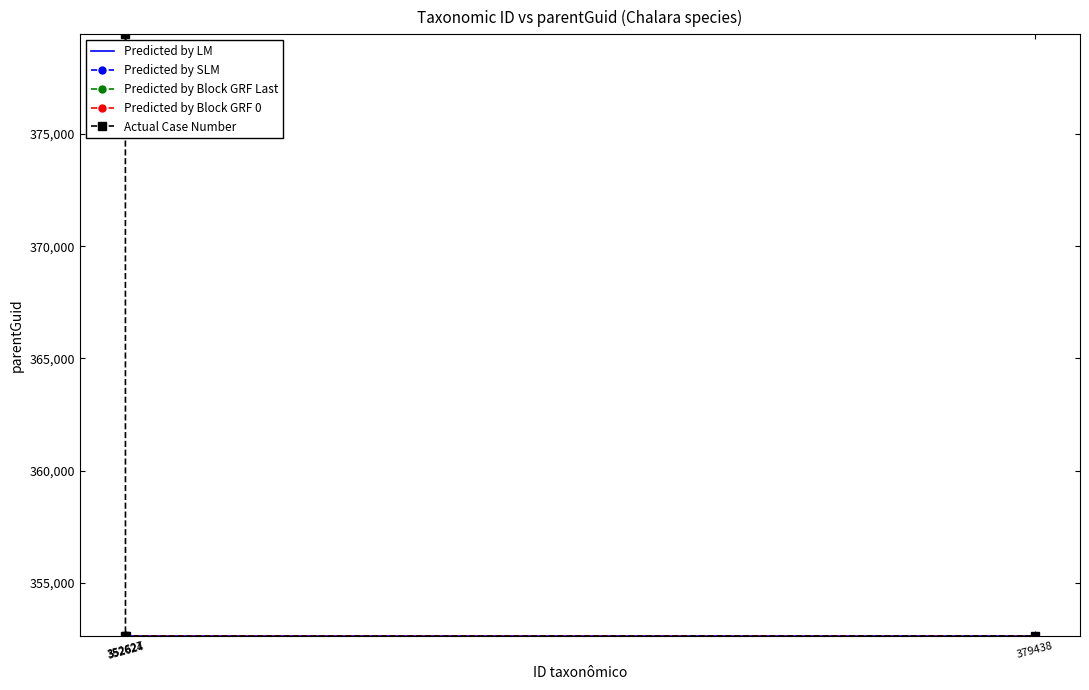

Which series changed the most between 352627 and 379438?

Actual Case Number